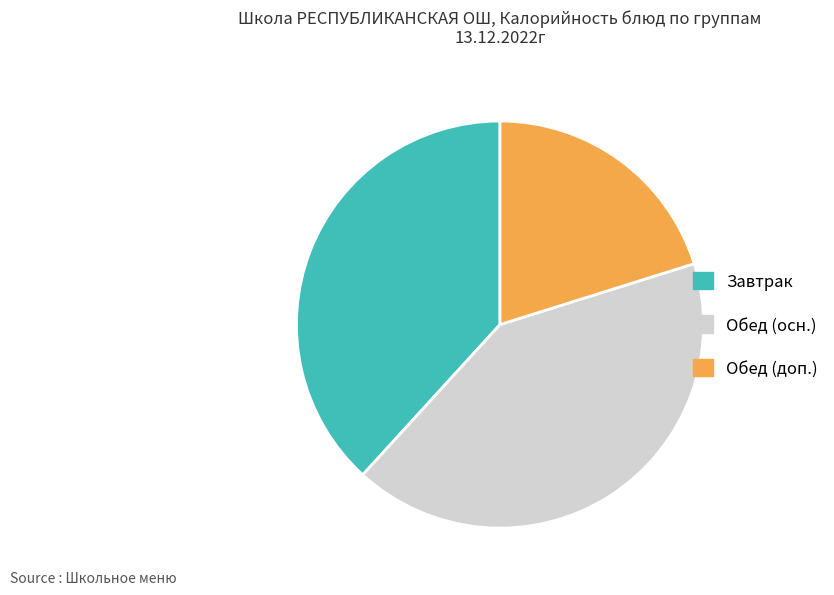

Is there a majority slice in this chart?

No